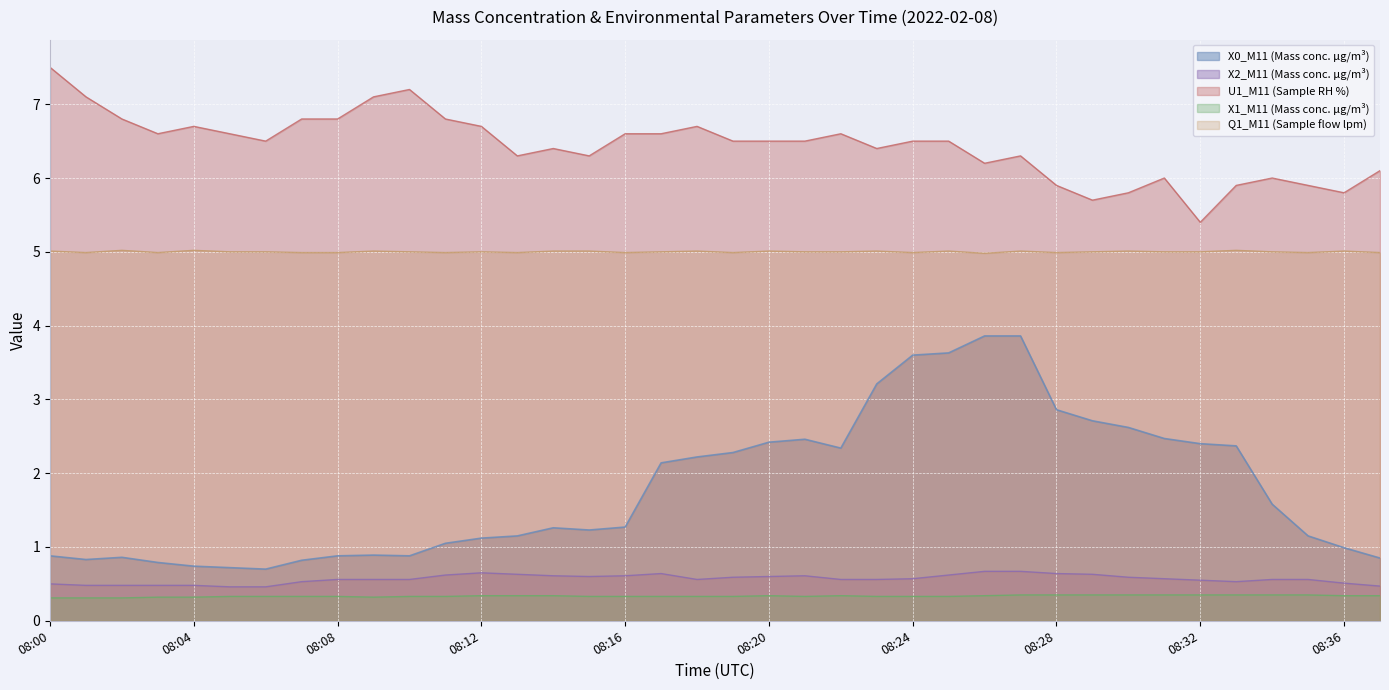

What is the total value across all series at 08:28?

14.7